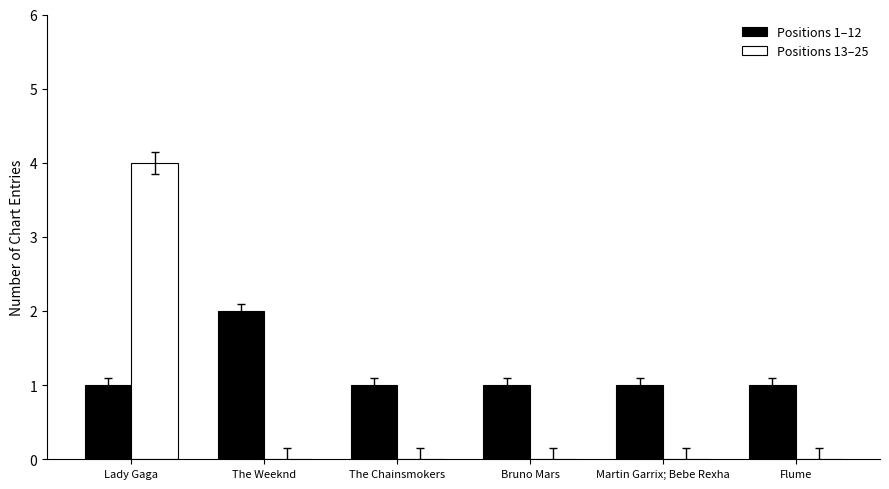

True or false: Positions 13–25 has a value of -2 at The Chainsmokers.

False